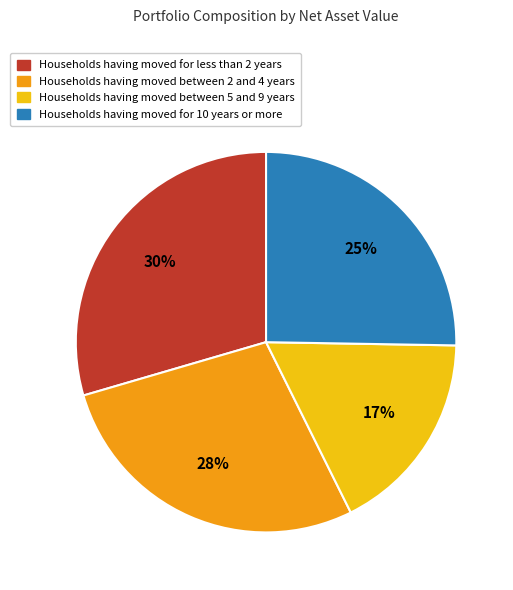

Is there a majority slice in this chart?

No